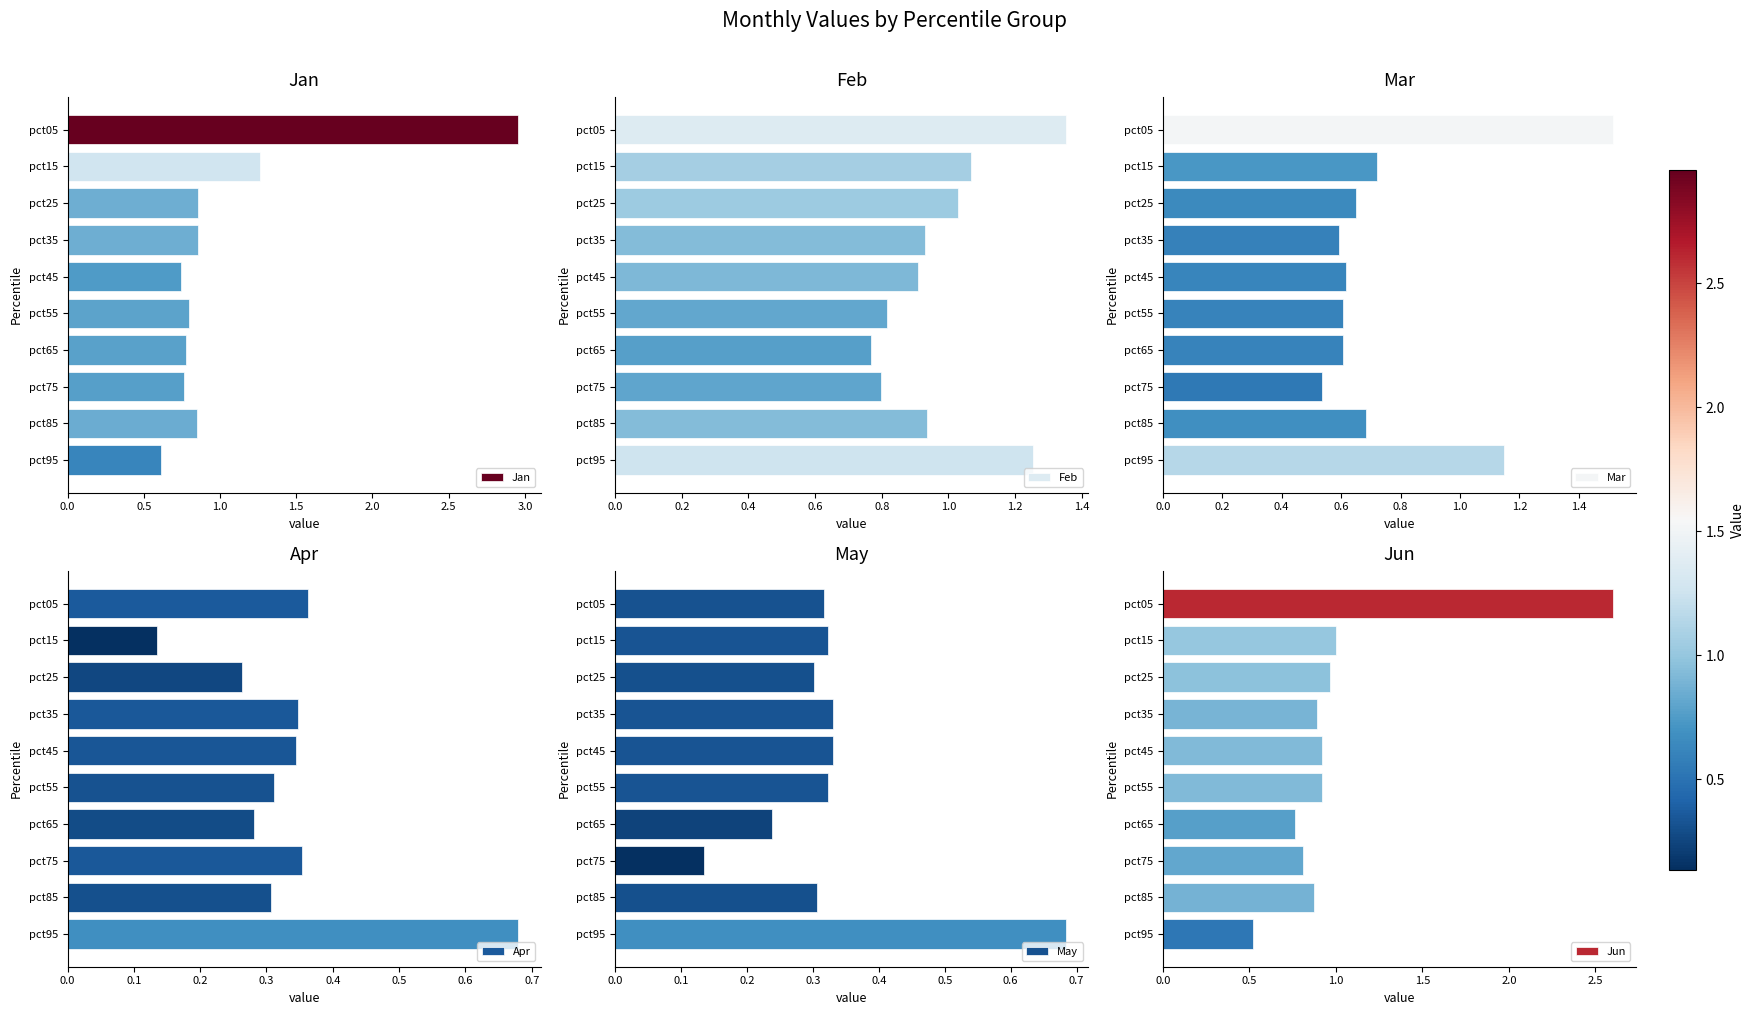

What is the minimum value for Feb?

0.8